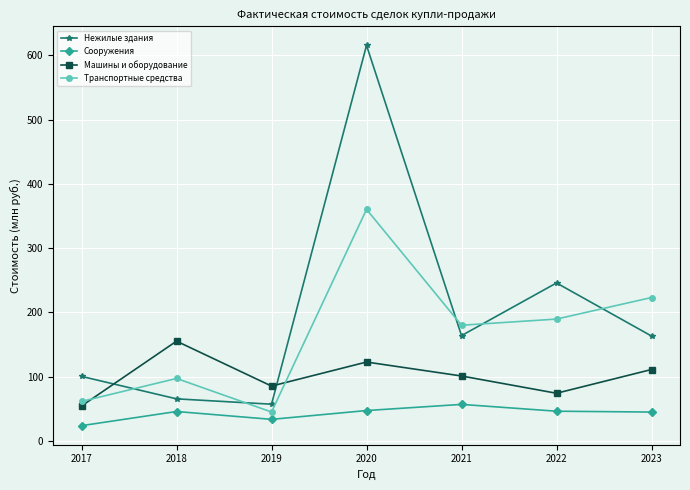

The Нежилые здания series shows 100.4 at 2017. True or false?

True